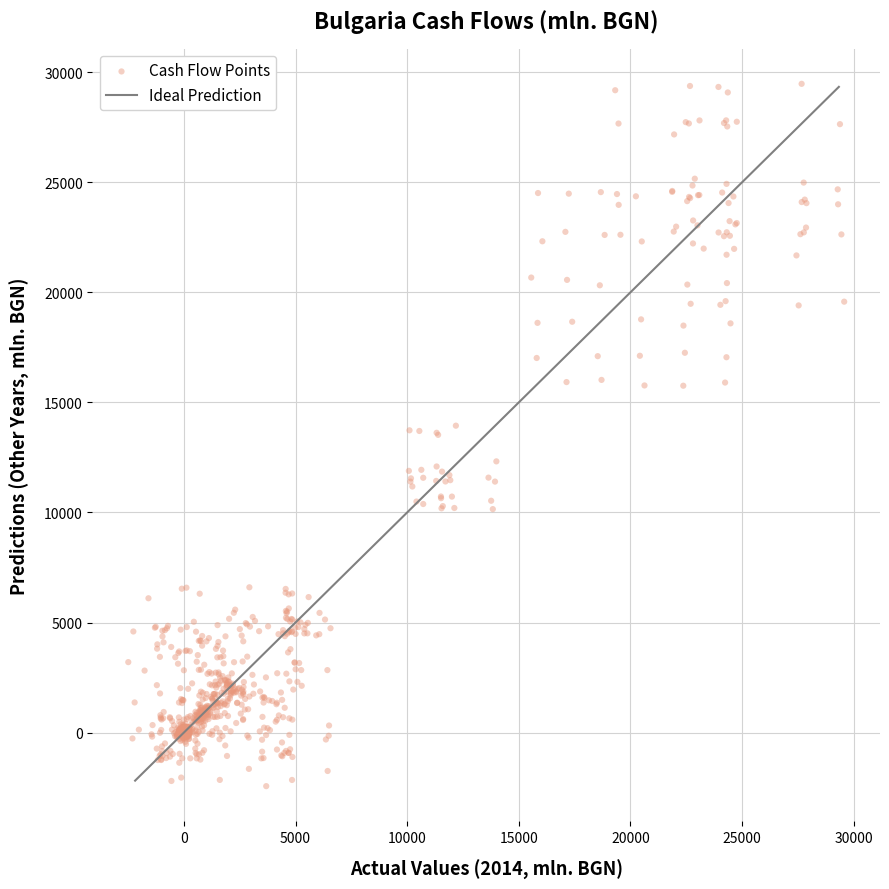

What is the range of X values (max minus min)?

32059.8